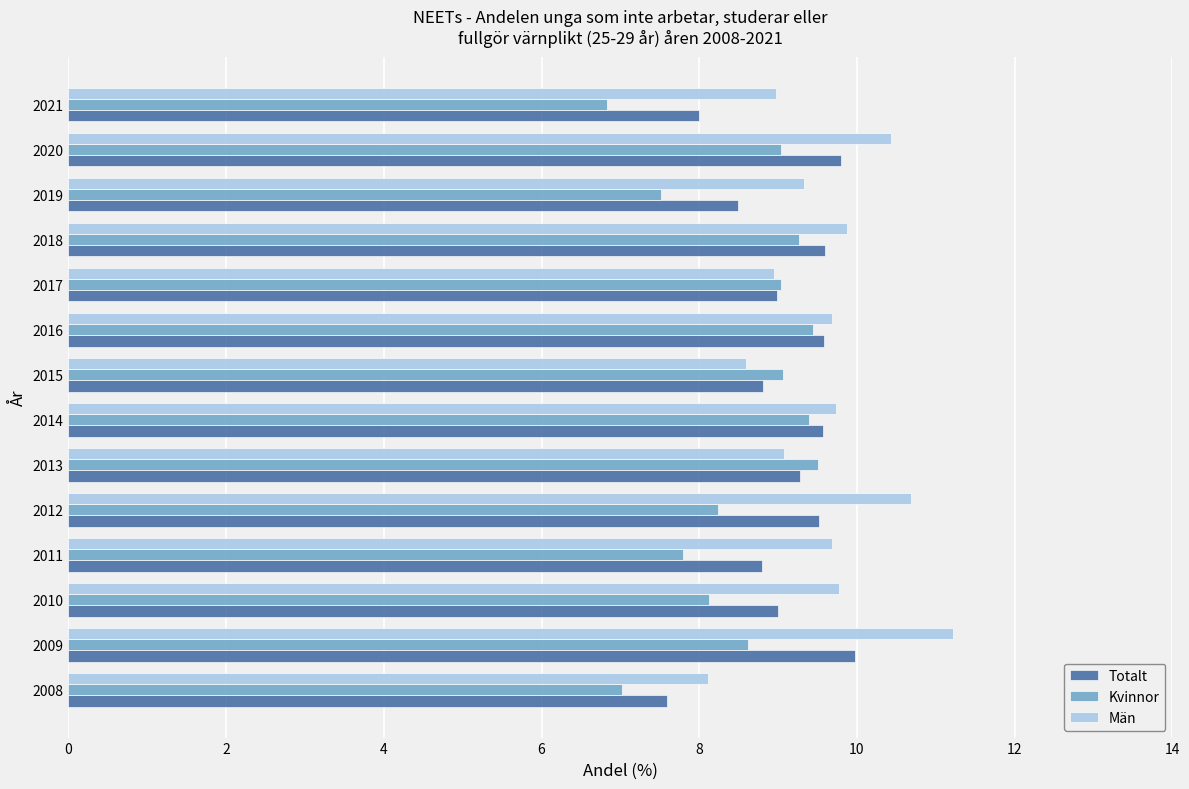

What is the smallest value displayed?

6.8